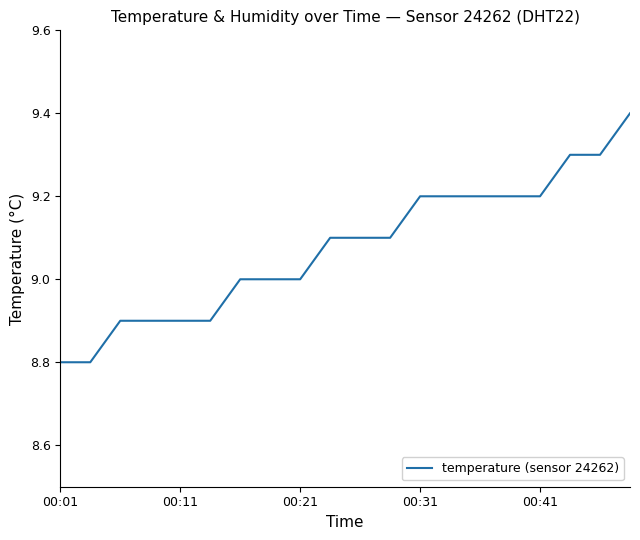

What is the smallest value displayed?

8.8